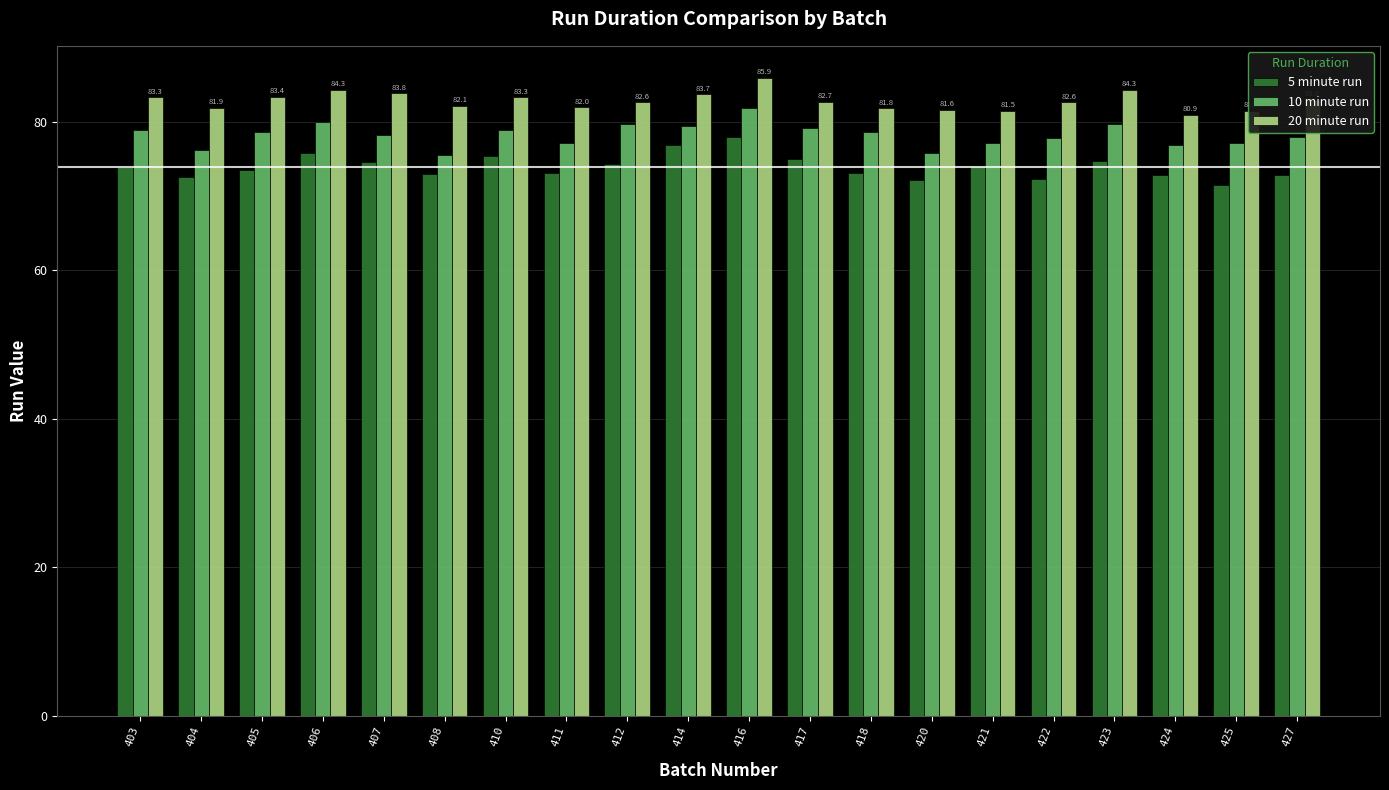

How many groups of bars are there?

20